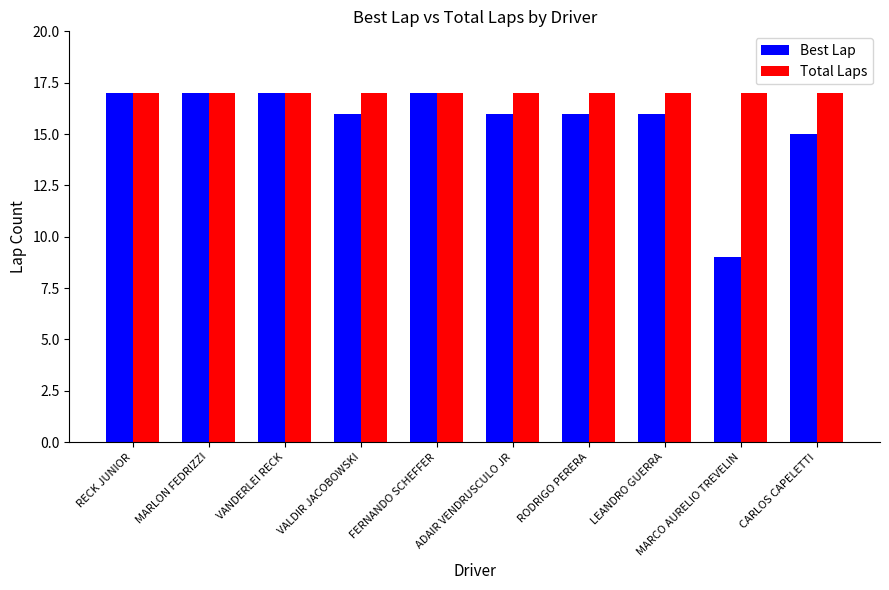

How many groups of bars are there?

10